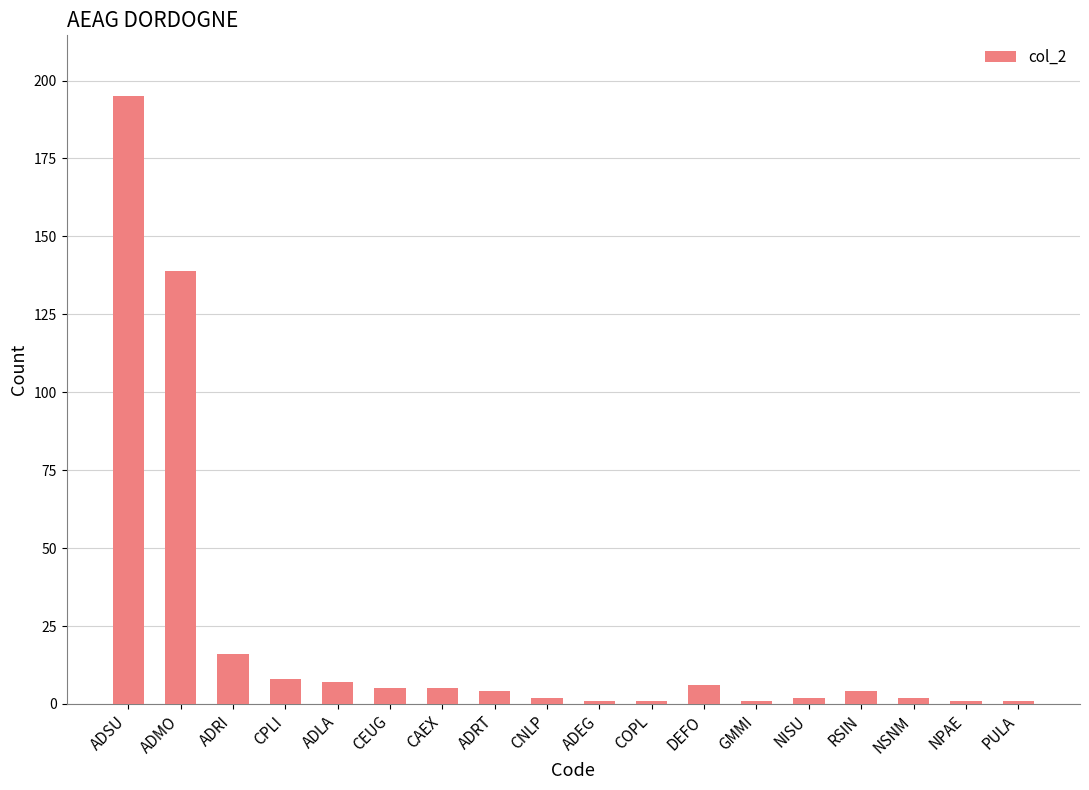

At which category does the chart reach its peak across all series?

ADSU